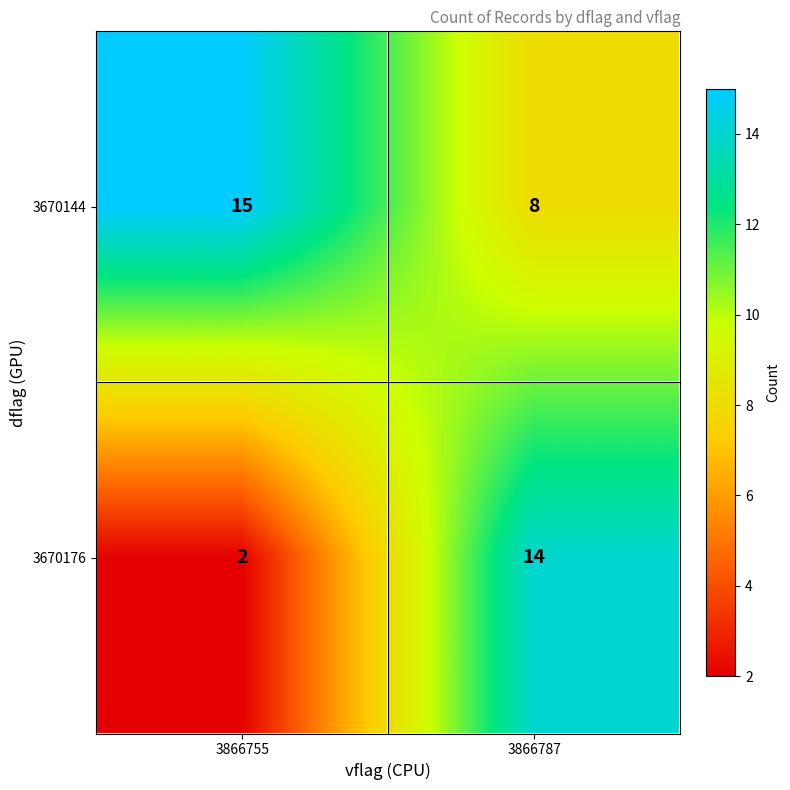

Rank the series by their maximum value, from highest to lowest.

3670144, 3670176